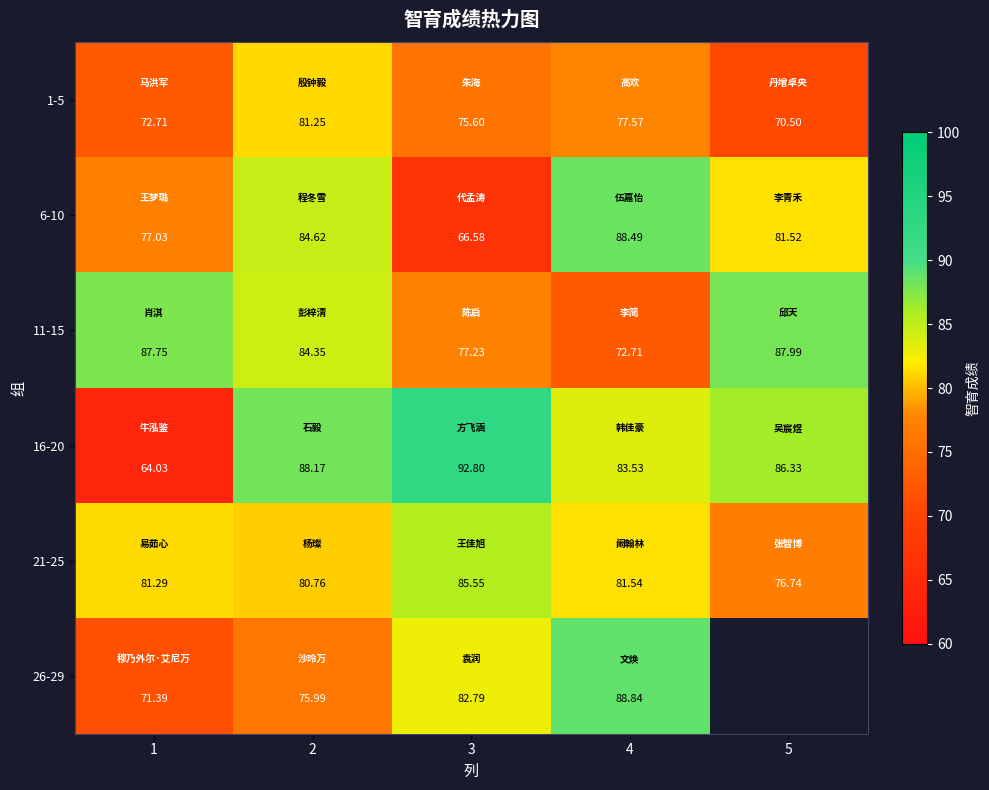

What is the difference between the second highest and second lowest values in the 6-10 series?

7.6